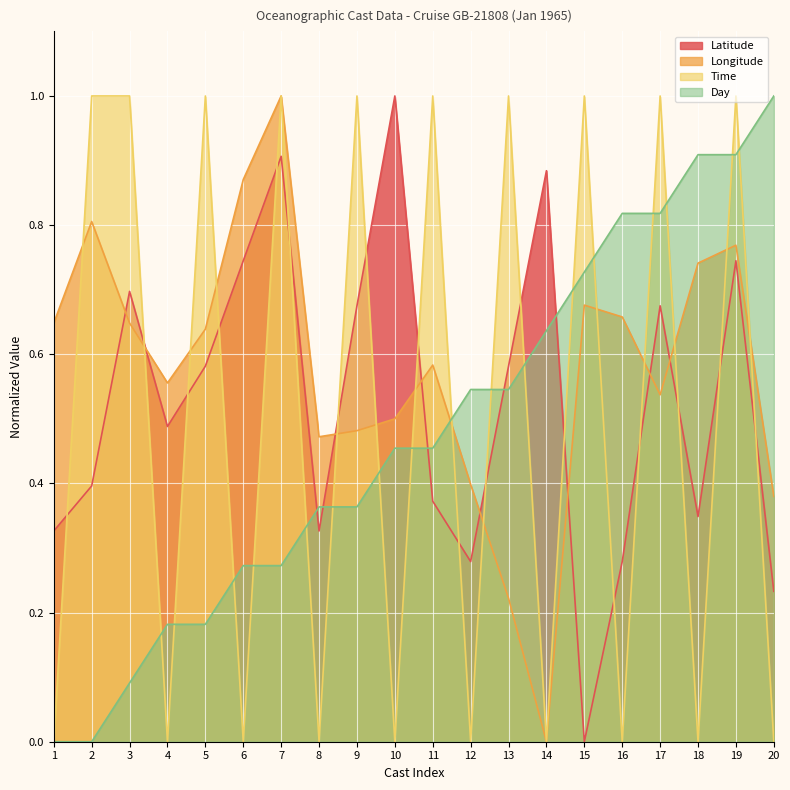

Is it true that Day equals 0.5 at 20?

False